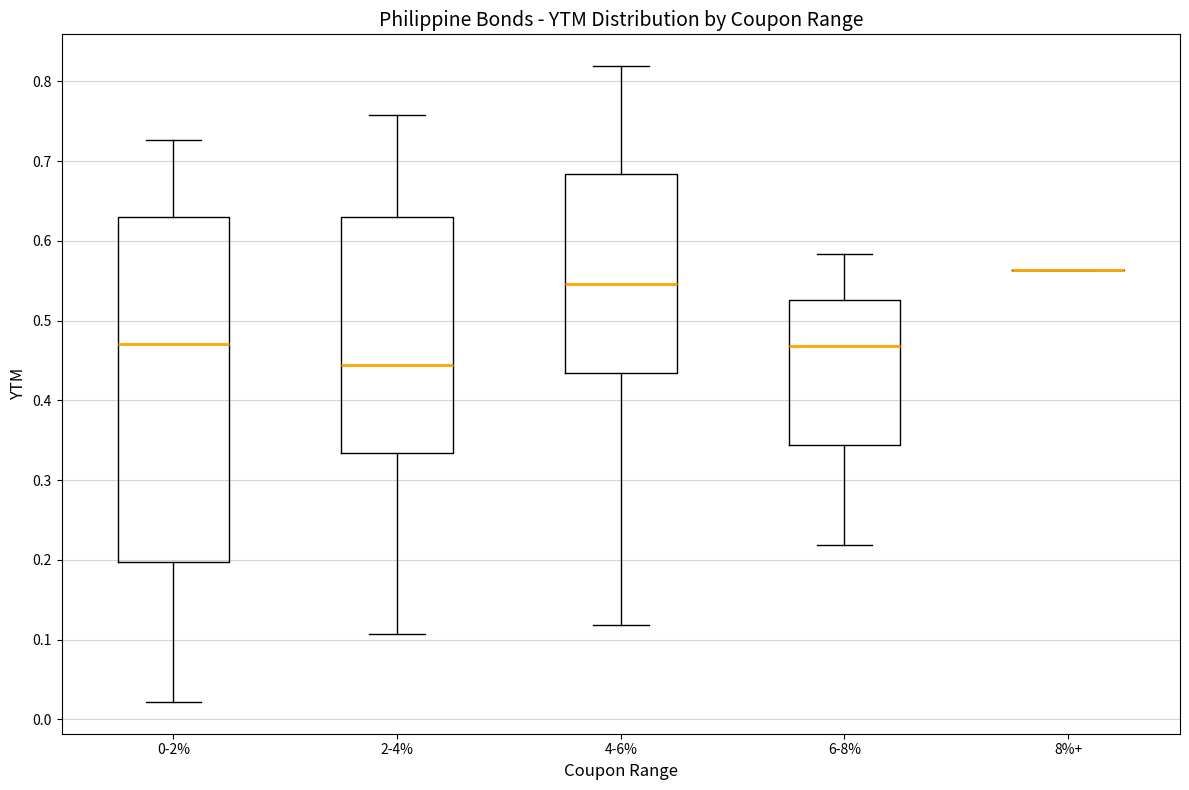

Reading left to right, read every box against the y-axis: the position of its median line, the range the box covers, and the ends of its whiskers. The values are not printed on the chart, so give them approximately, as read against the axis.

0-2%: median 0.47, box 0.20 to 0.63, whiskers 0.02 to 0.73
2-4%: median 0.44, box 0.33 to 0.63, whiskers 0.11 to 0.76
4-6%: median 0.55, box 0.43 to 0.68, whiskers 0.12 to 0.82
6-8%: median 0.47, box 0.34 to 0.53, whiskers 0.22 to 0.58
8%+: box collapsed to a line at 0.56, whiskers 0.56 to 0.56